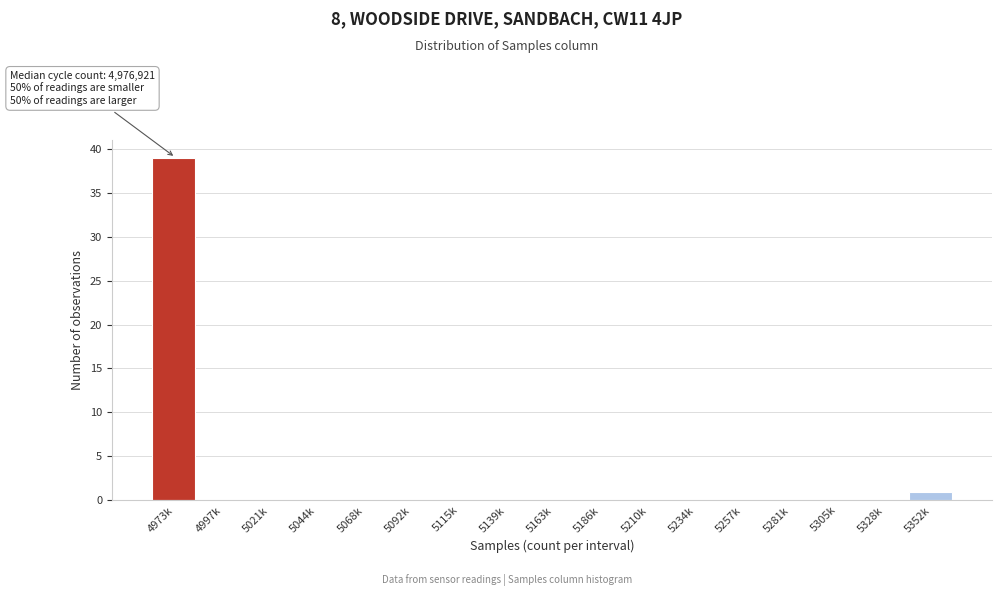

Reading right to left, extract all data points from this chart.

5352k=1	5328k=0	5305k=0	5281k=0	5257k=0	5234k=0	5210k=0	5186k=0	5163k=0	5139k=0	5115k=0	5092k=0	5068k=0	5044k=0	5021k=0	4997k=0	4973k=39